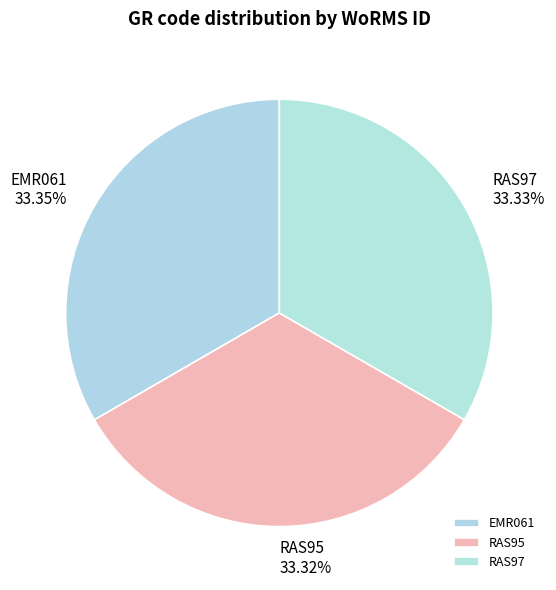

Is RAS97 the majority of the pie?

No